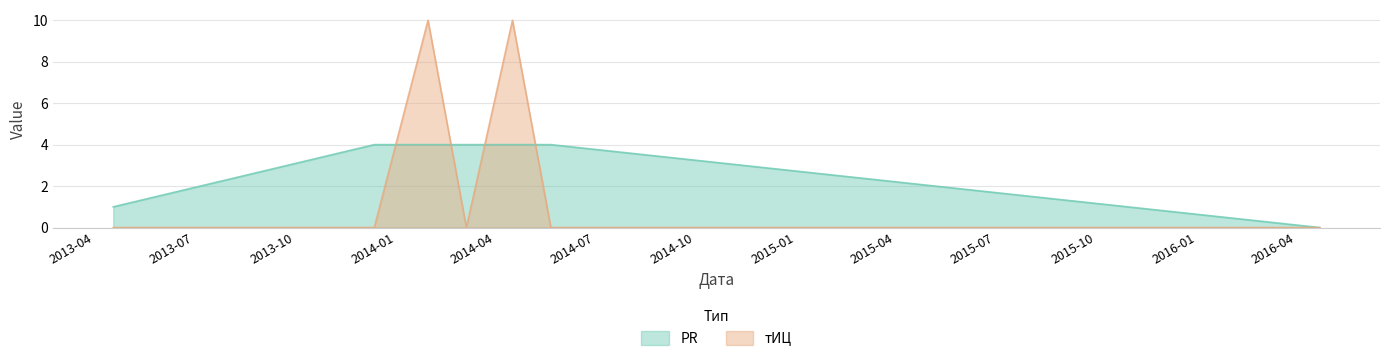

At which category does the chart reach its minimum across all series?

2016-04-22